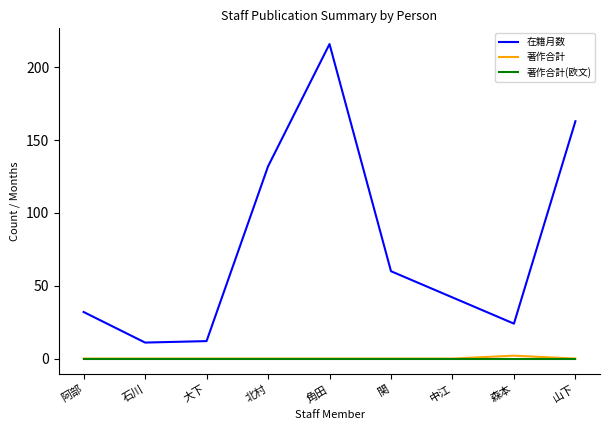

What position from the right is 阿部?

9